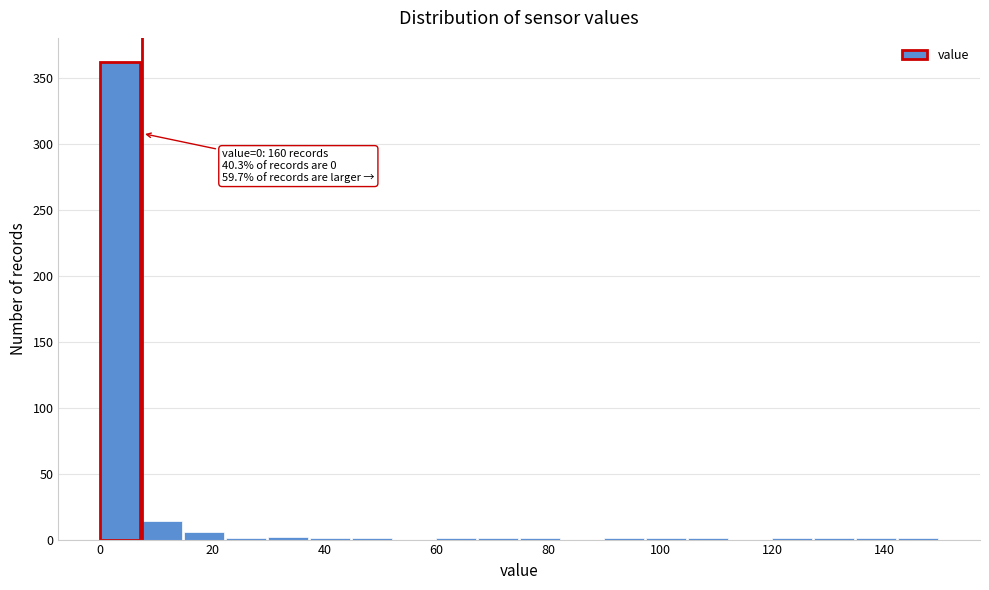

Read against the x-axis, roughly where is the centre of the tallest bar?

4